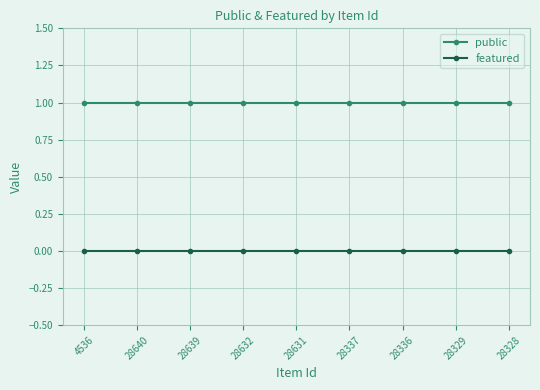

Rank the series at 28336 from lowest to highest value.

featured, public